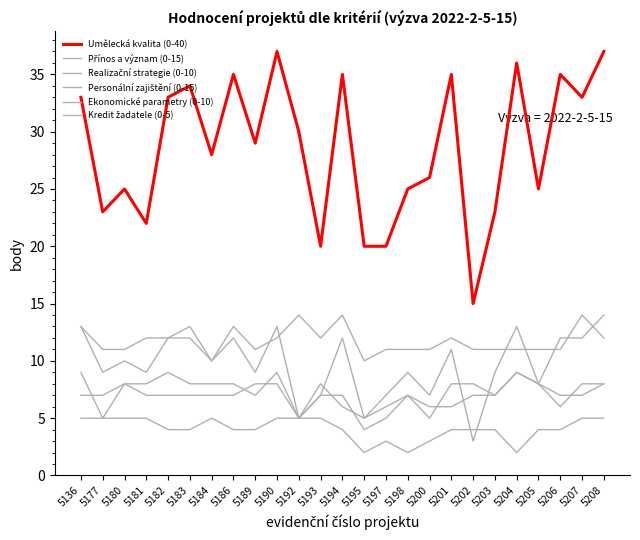

True or false: Kredit žadatele (0-5) has a value of 4 at 5203.

True